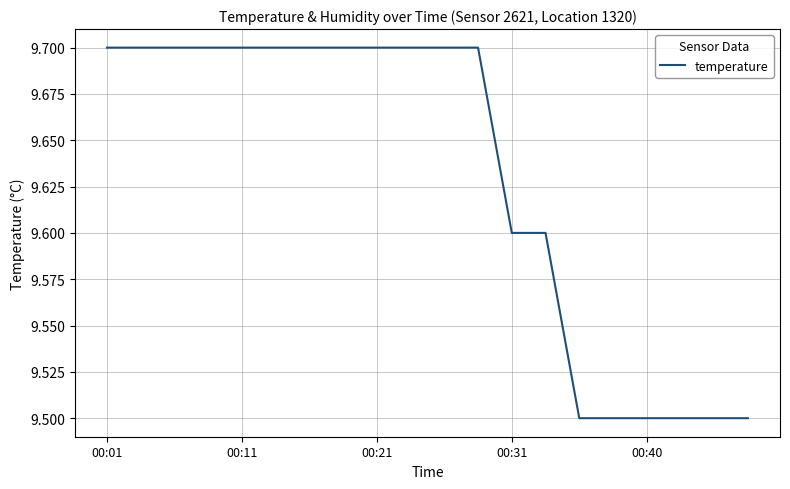

What is the smallest value displayed?

9.5